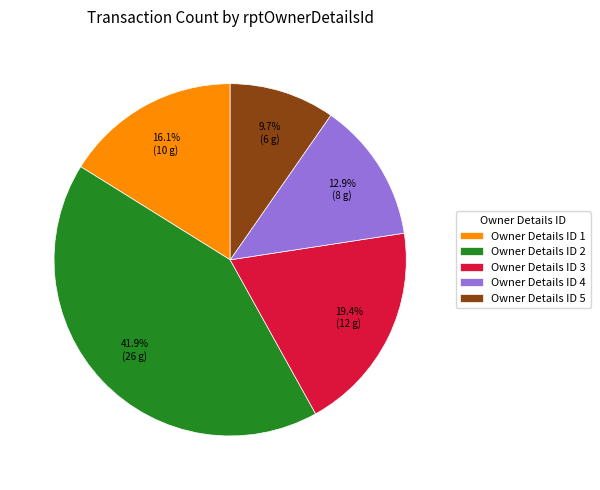

To the nearest percent, what is the difference between the largest and smallest slice percentages?

32%